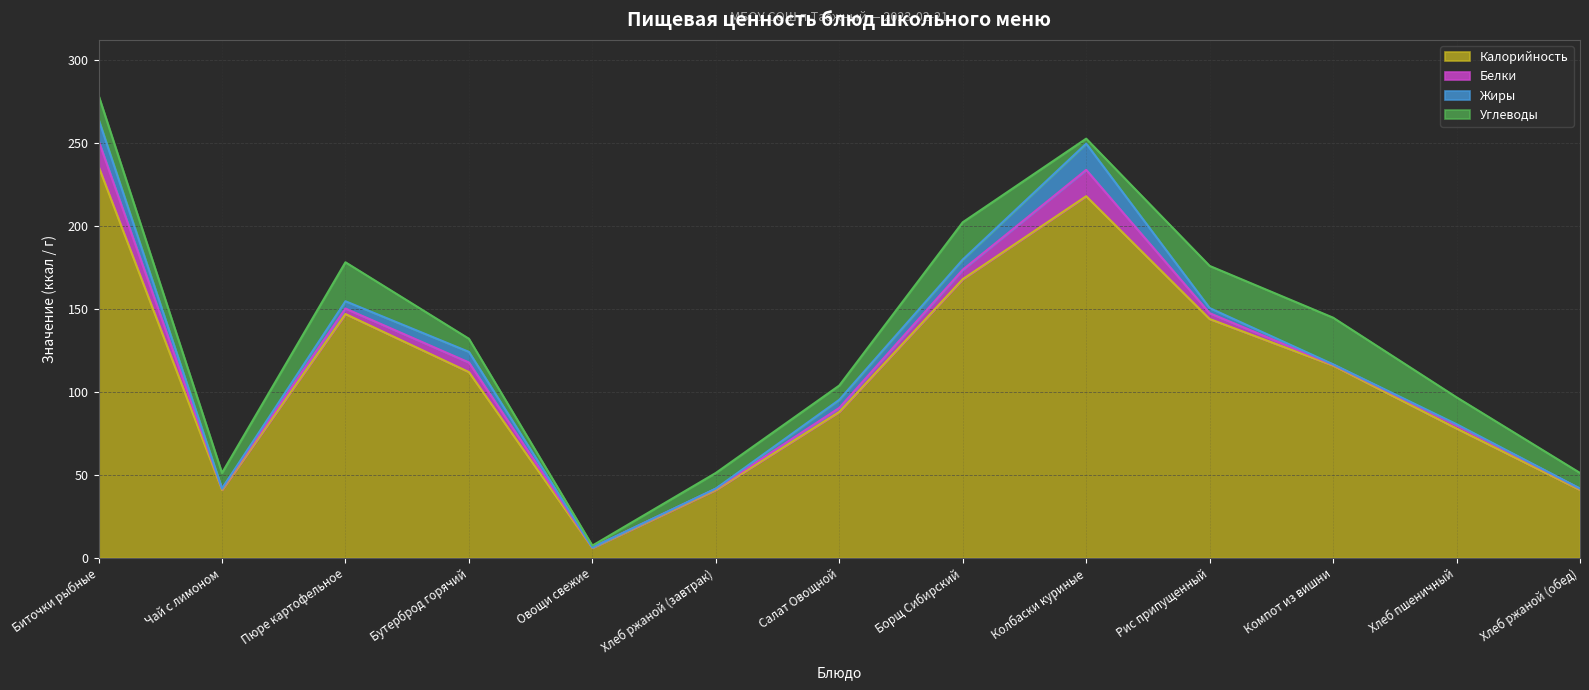

Which series has the largest total across all categories?

Калорийность